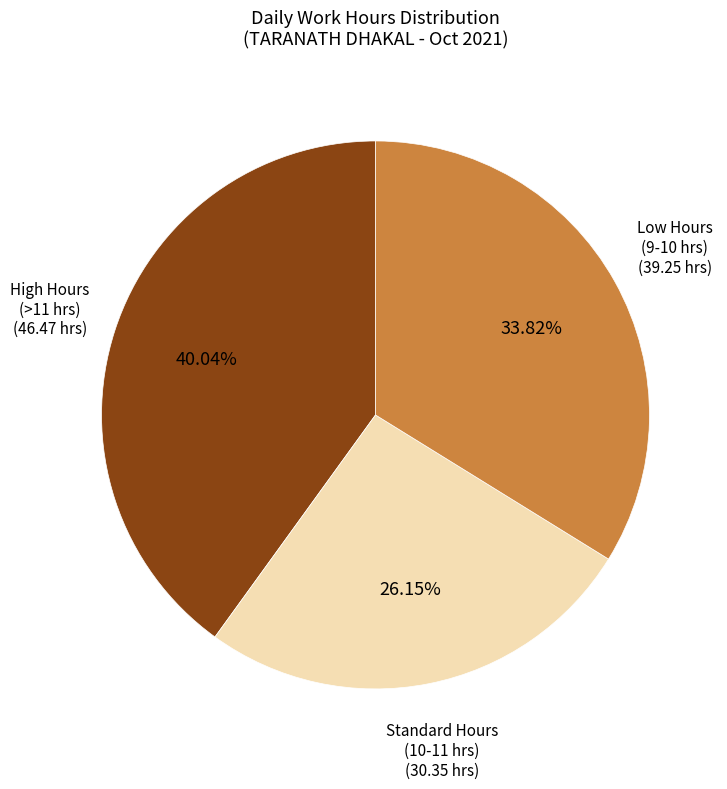

Is there a majority slice in this chart?

No